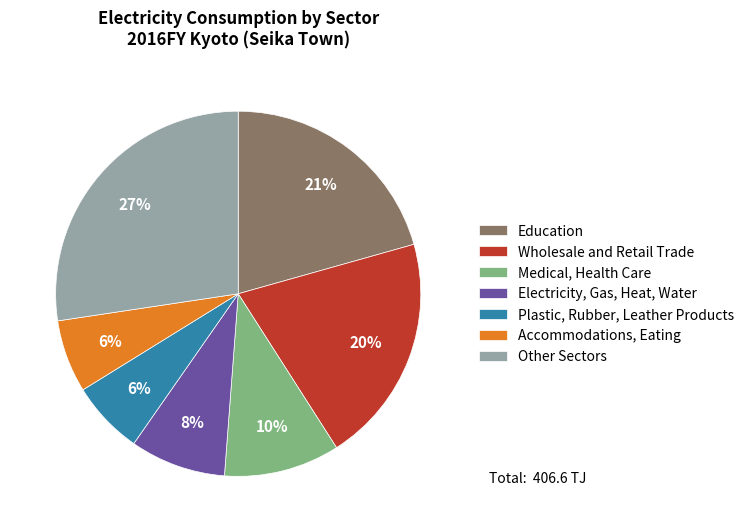

Is it true that Electricity, Gas, Heat, Water is 8% of the pie?

True